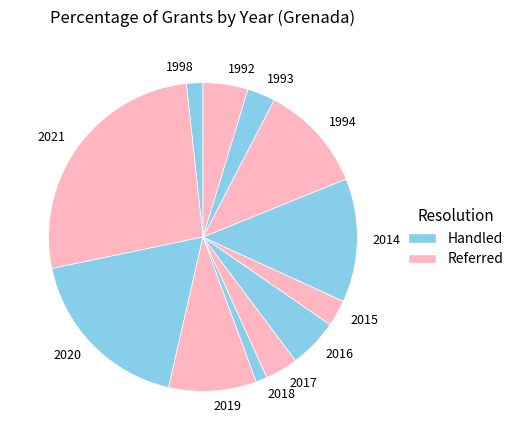

Does 1994 represent more than half of the total?

No